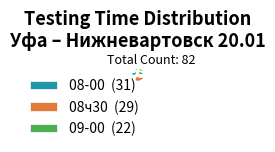

Between 08-00 (31) and 08ч30 (29), which is larger?

08-00 (31)